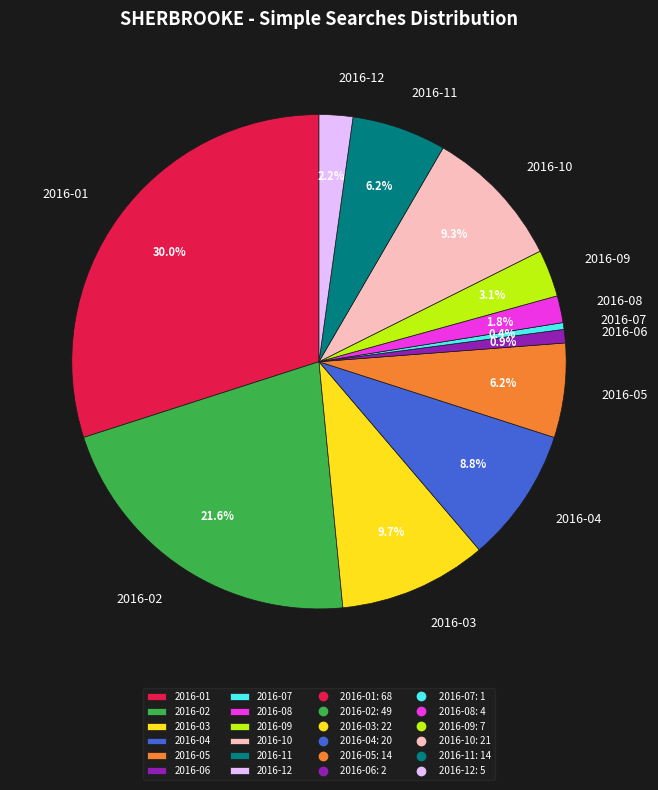

Which has a higher value, 2016-01 or 2016-05?

2016-01